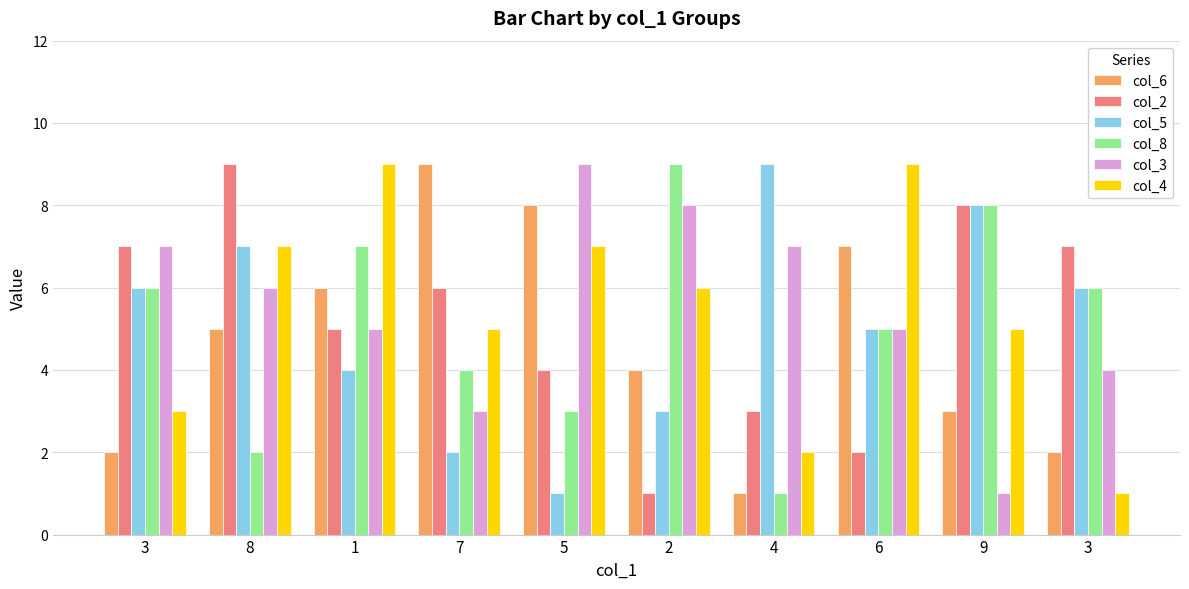

How many data points in col_2 are less than 6?

5